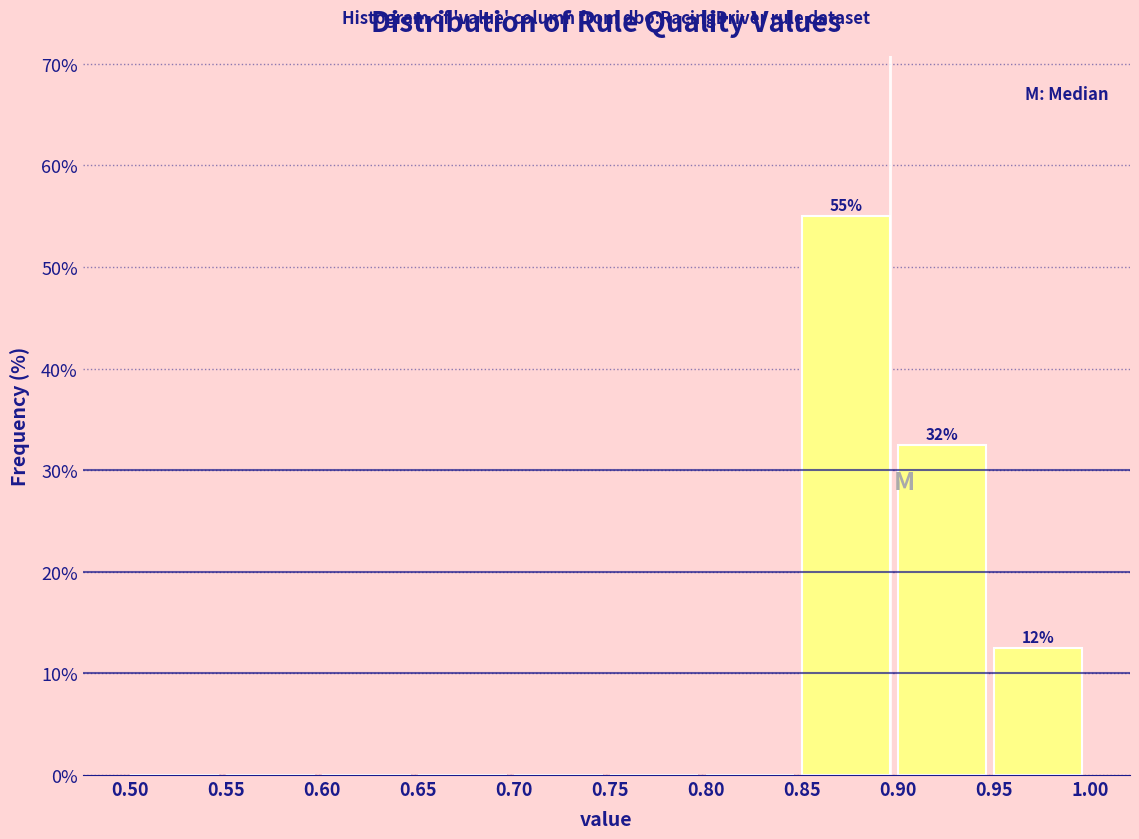

Which range on the x-axis has the tallest bar?

0.85 to 0.90